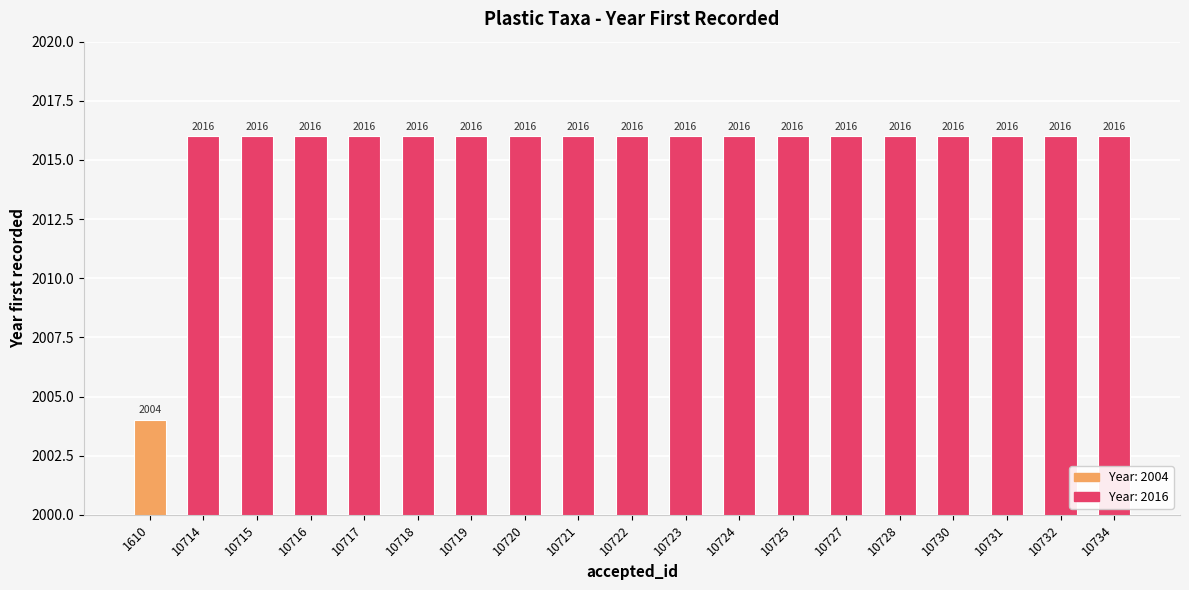

What is the greatest value displayed?

2016